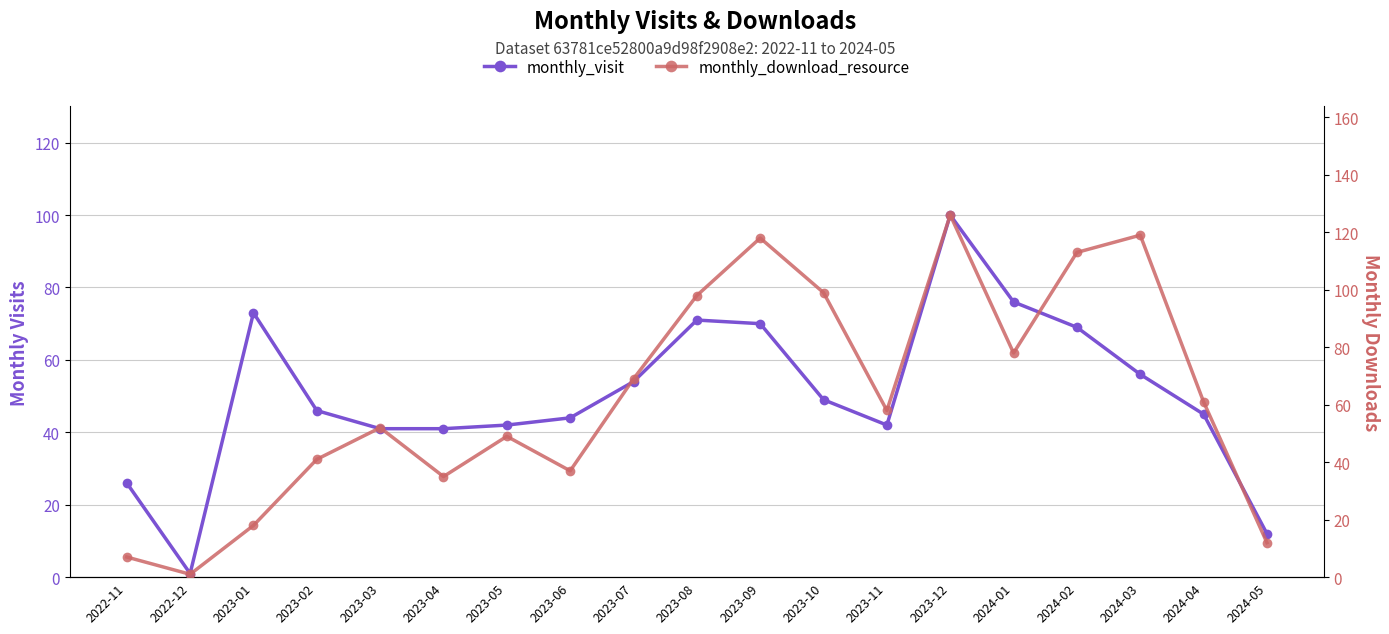

Which has a higher value, 2023-06 or 2023-07?

2023-07